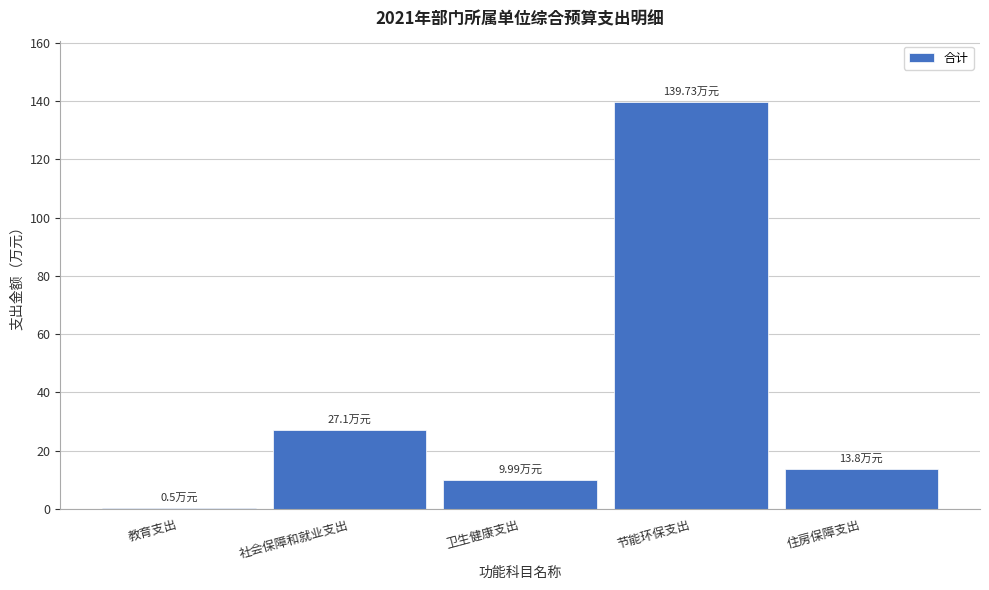

Approximately how many times larger is the value at 节能环保支出 compared to 社会保障和就业支出?

5.2